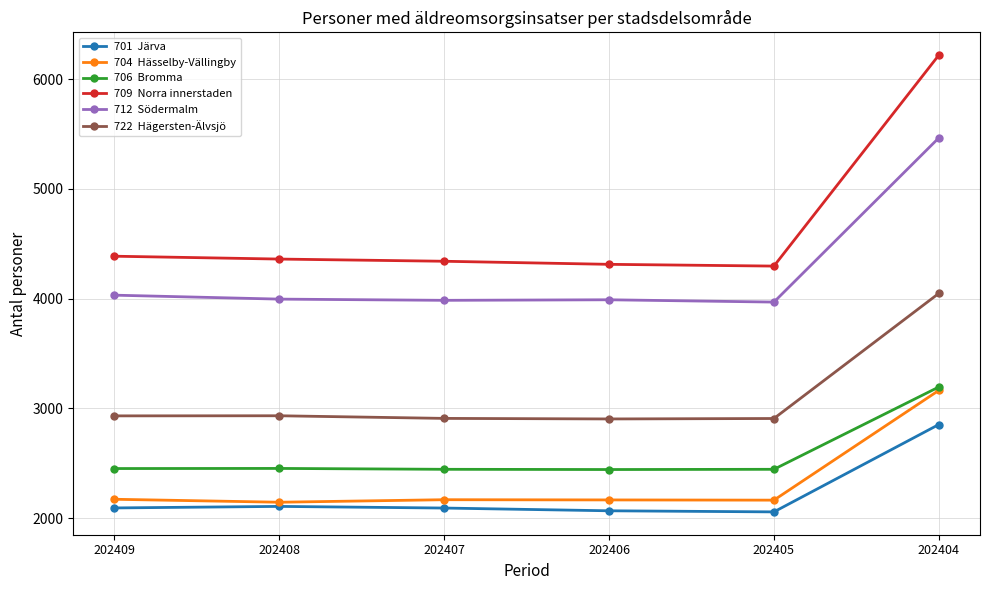

What is the spread (max minus min) of values at 202408?

2254